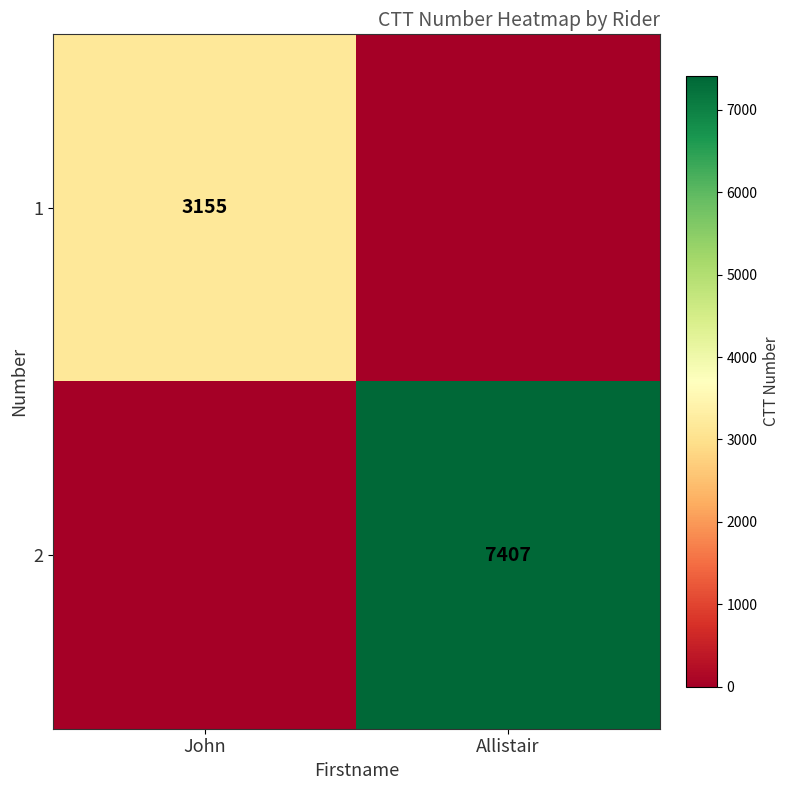

True or false: 2 has a value of 7407 at Allistair.

True